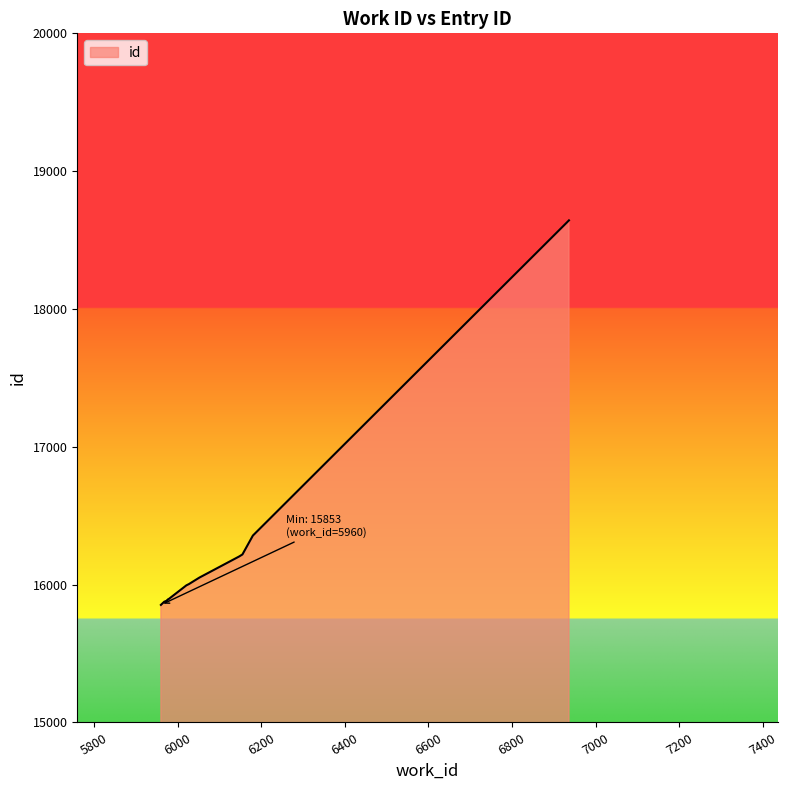

What is the smallest value displayed?

15853